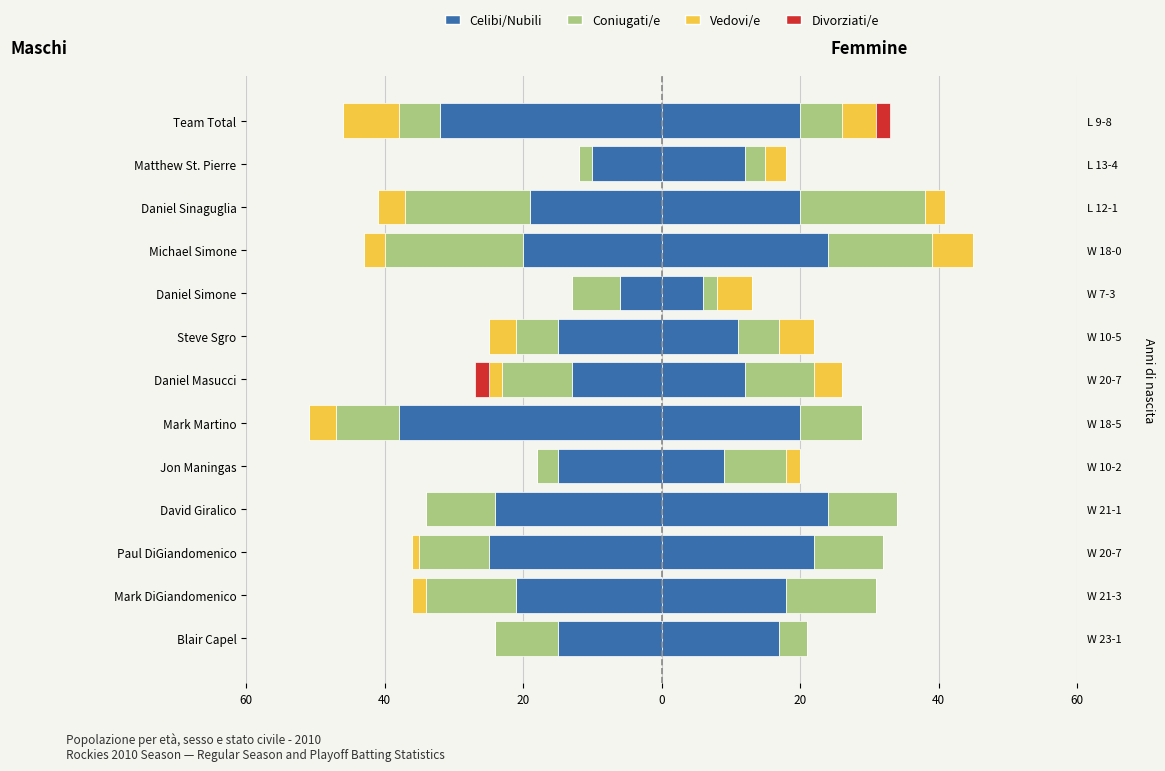

What is the greatest value displayed?

24